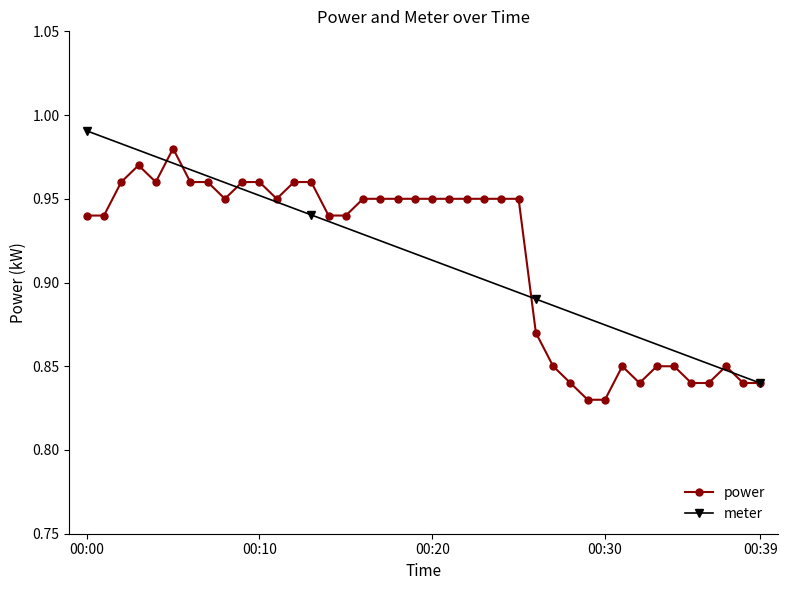

At how many categories does at least one series exceed 0?

40